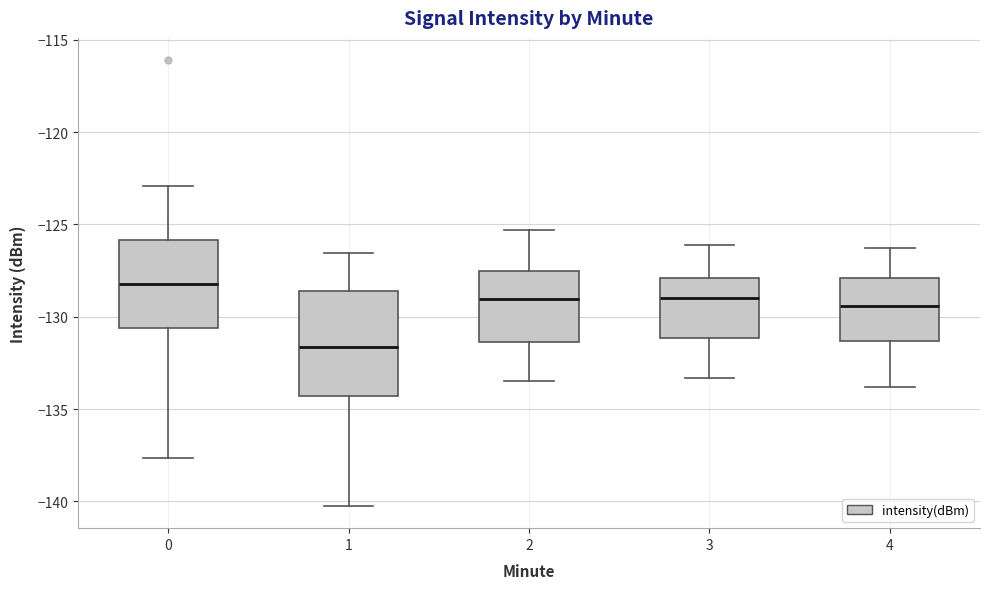

Reading left to right, transcribe this box plot: for each box, give where its median line is, the range the box spans, and where its two whiskers end, as read against the y-axis. The values are not printed on the chart, so give them approximately, as read against the axis.

0: median -128.0, box -130.5 to -126.0, whiskers -137.5 to -123.0
1: median -131.5, box -134.5 to -128.5, whiskers -140.0 to -126.5
2: median -129.0, box -131.5 to -127.5, whiskers -133.5 to -125.5
3: median -129.0, box -131.0 to -128.0, whiskers -133.5 to -126.0
4: median -129.5, box -131.5 to -128.0, whiskers -134.0 to -126.5